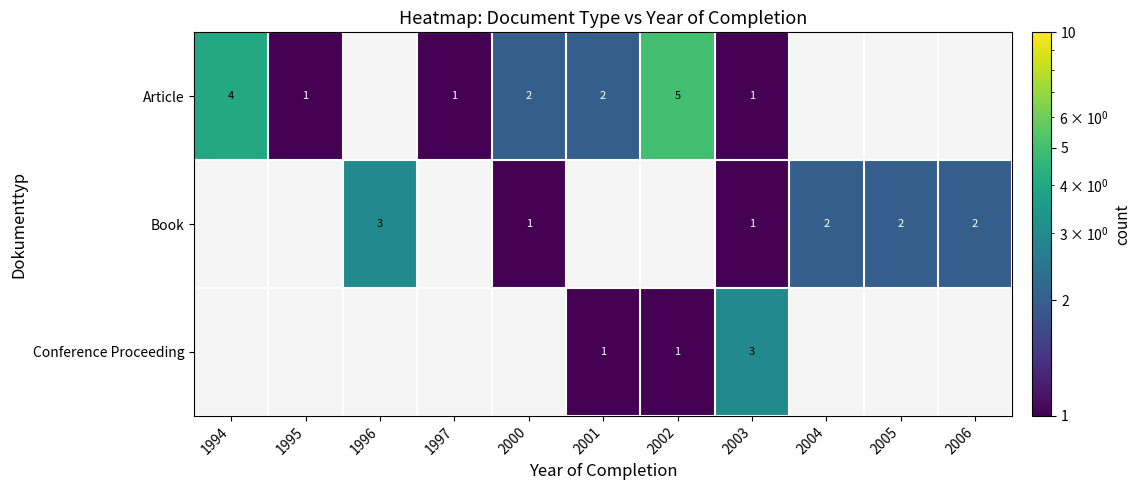

The value of Conference Proceeding at 2003 is 3. True or false?

True